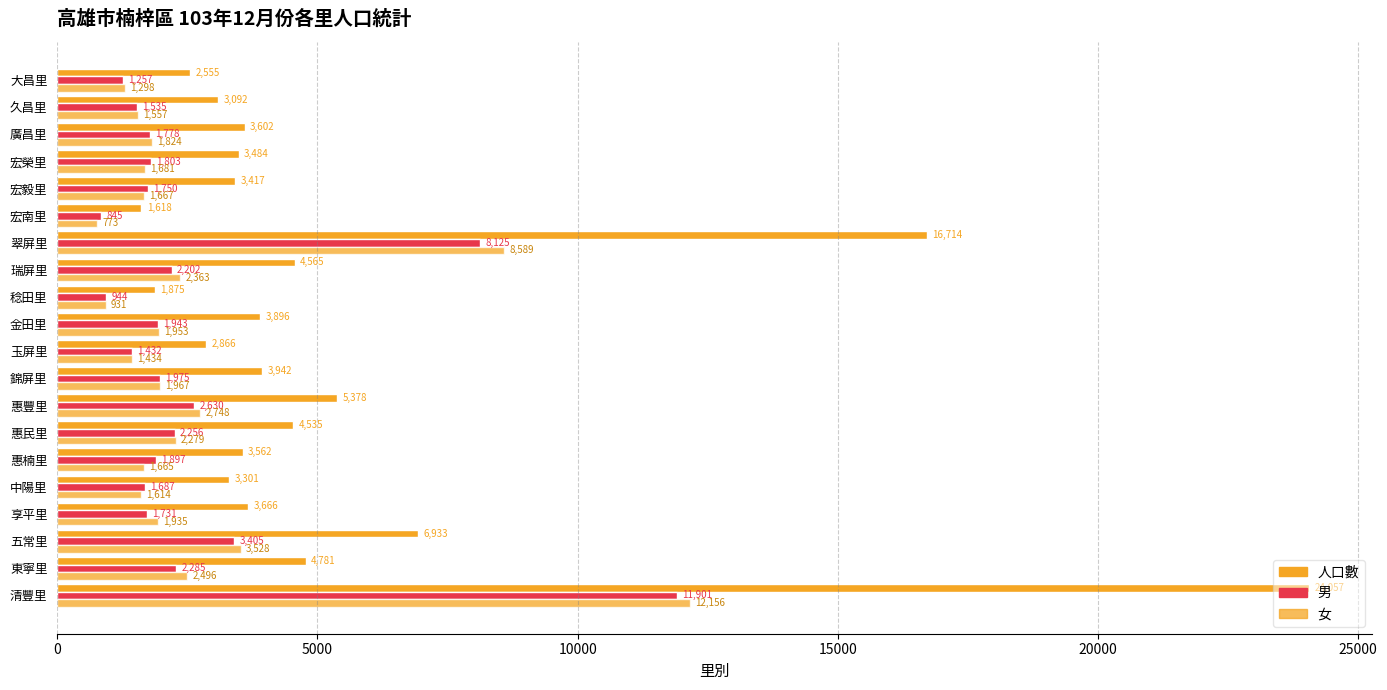

How many values in the 人口數 series are below 3666?

10